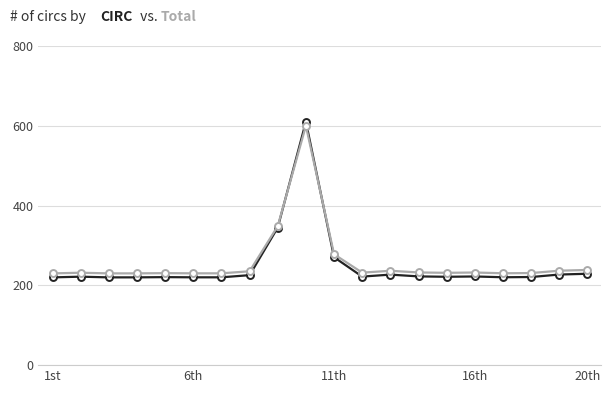

What is the maximum value shown in the chart?

610.0